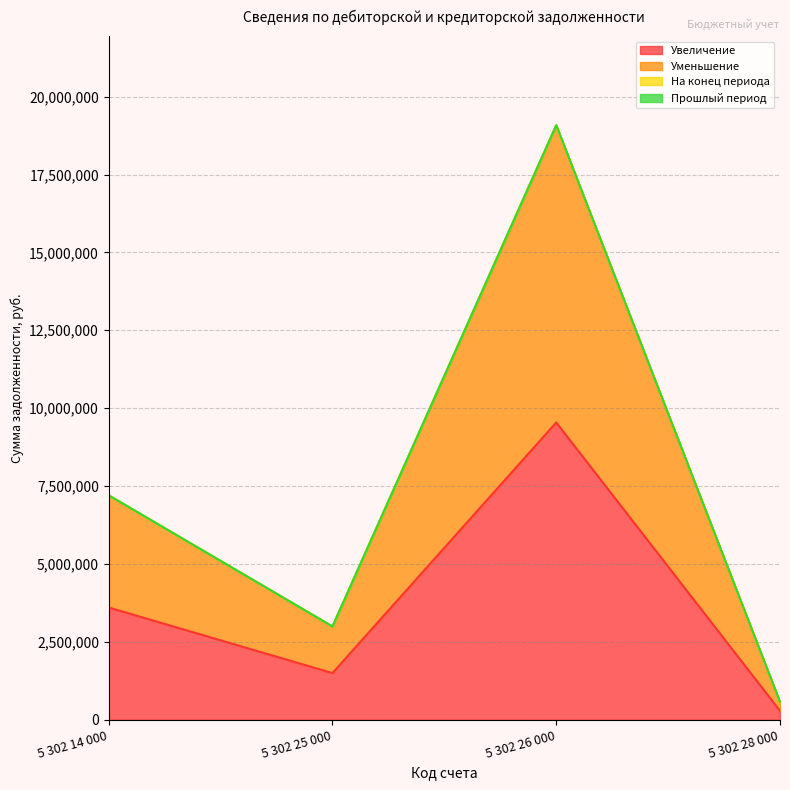

At which category does the chart reach its minimum across all series?

5 302 28 000